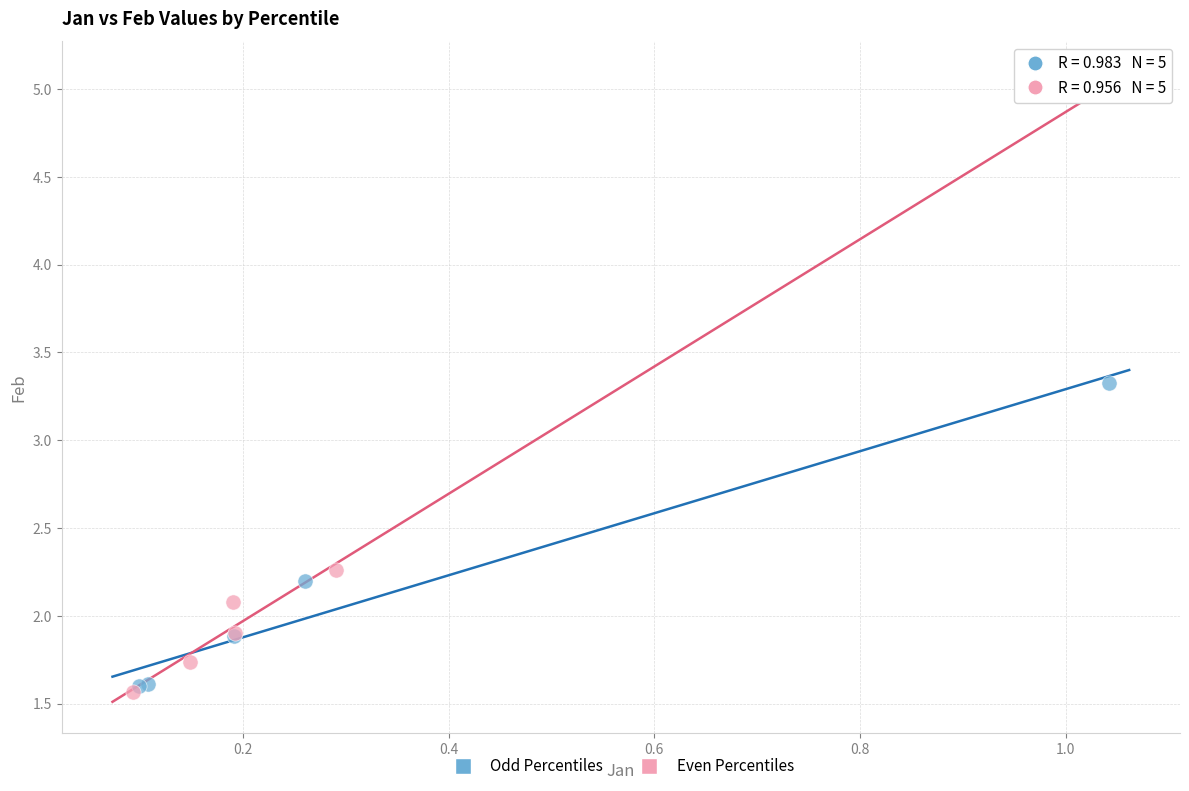

Which series has the largest Y range (max minus min)?

Odd Percentiles